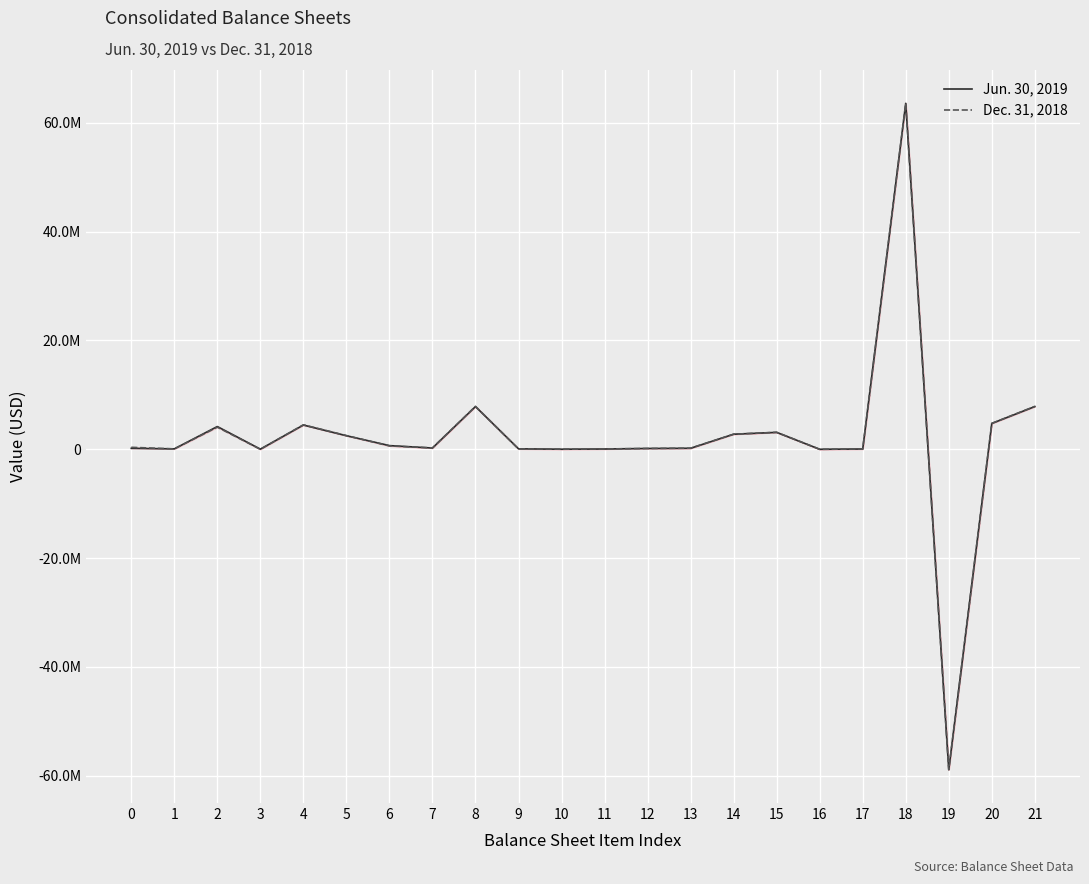

How many negative values does the Dec. 31, 2018 series have?

1